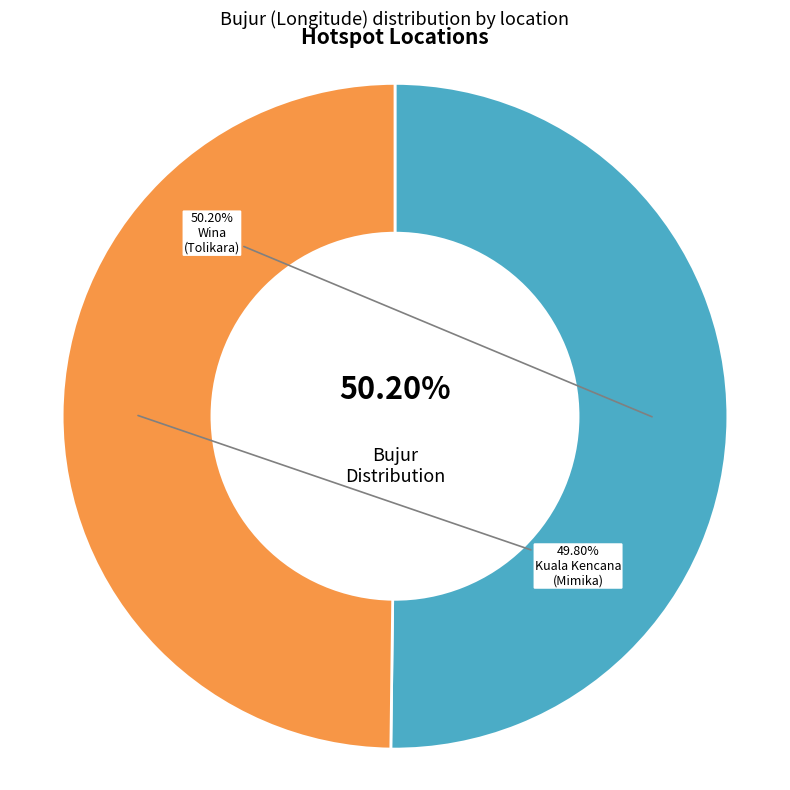

Rank the categories by value from lowest to highest.

Kuala Kencana (2063609), Wina (2063608)